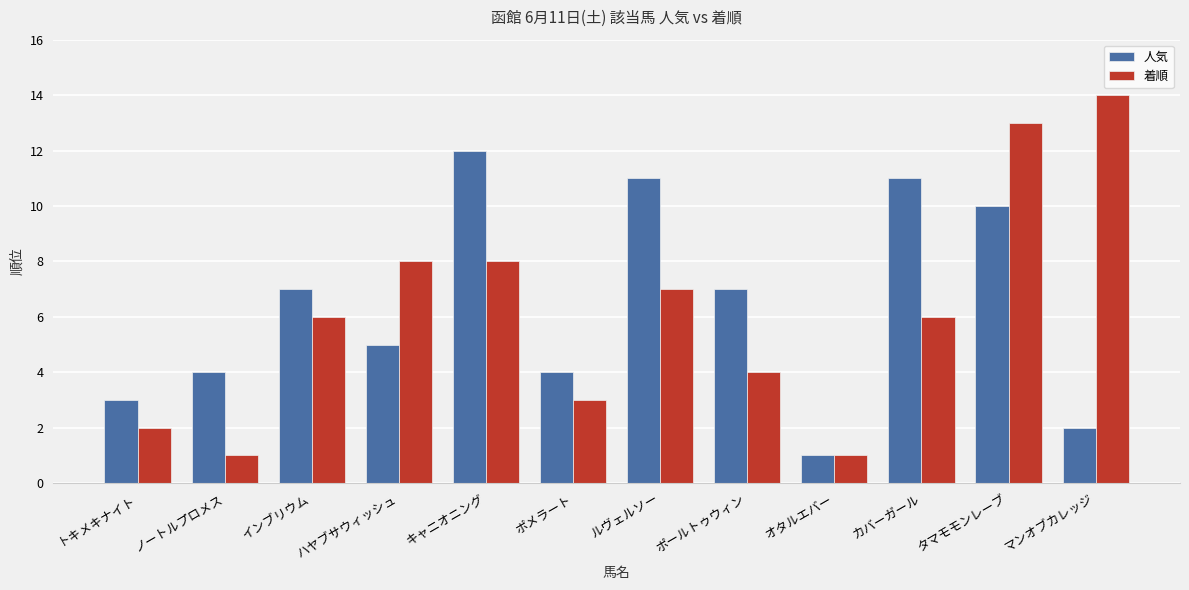

How many groups of bars are there?

12